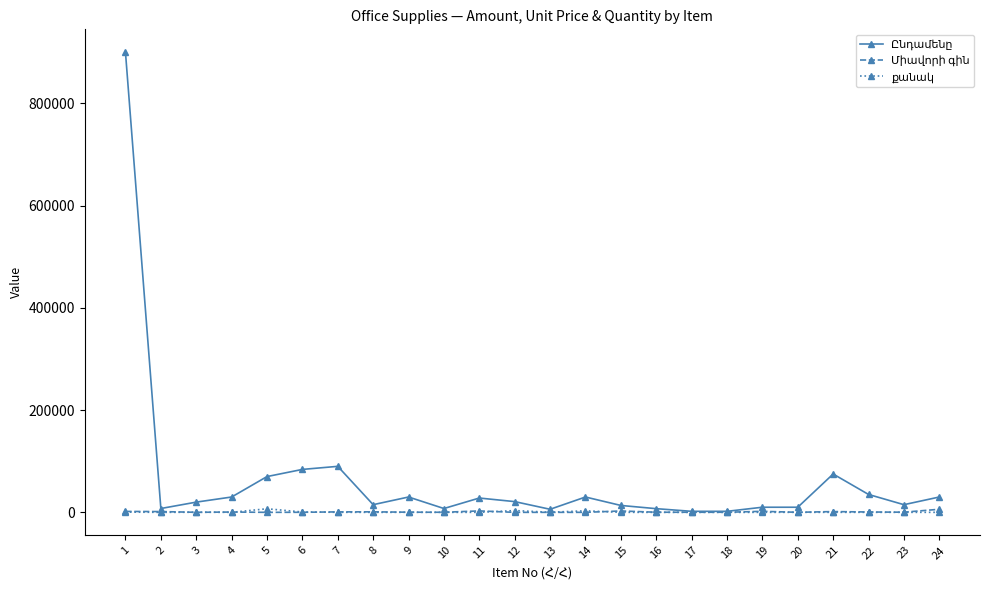

Reading left to right, what are all the values shown in this chart?

Ընդամենը: 900000	7500	20000	30000	70000	84000	90000	15000	30000	7500	28000	21000	6000	30000	13500	7200	2000	2000	10000	10000	75000	35000	15000	30000
Միավորի գին: 1800	1500	100	600	10	120	900	1000	300	150	2800	6	30	10	2700	240	200	200	2000	100	1500	700	300	6000
քանակ: 500	5	200	50	7000	700	100	15	100	50	10	3500	200	3000	5	30	10	10	5	100	50	50	50	5